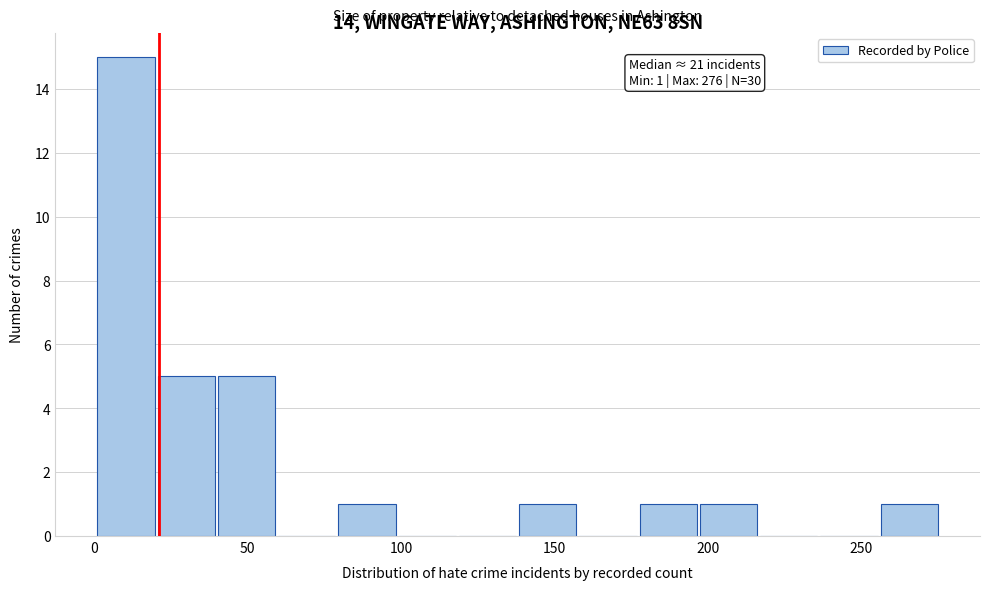

Around what value on the x-axis is the tallest bar? Give the approximate position of its centre, as read against the axis.

10